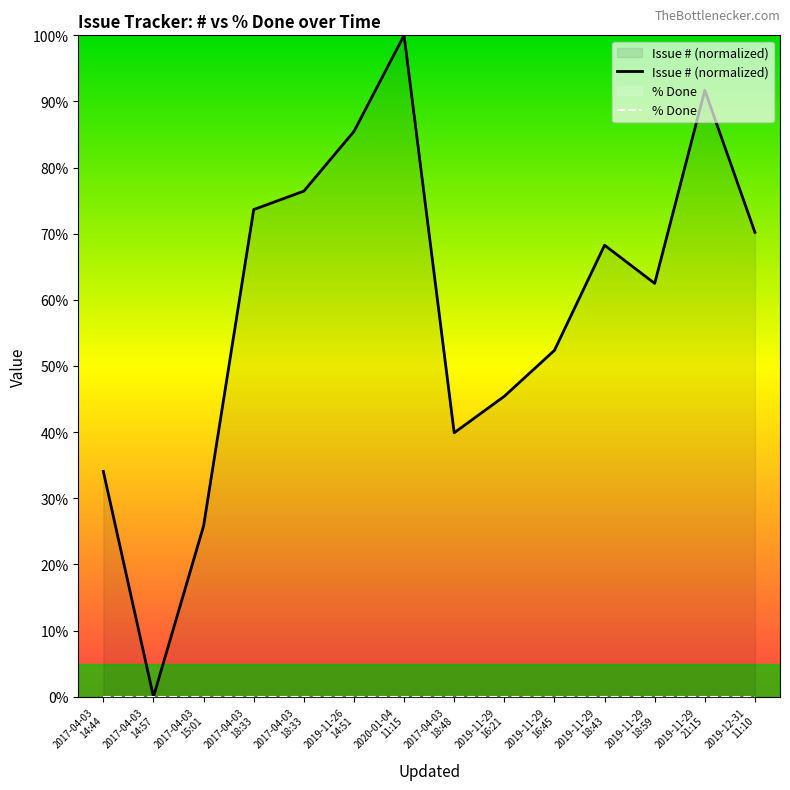

True or false: Issue # (normalized) has a value of 174.3 at 2020-01-04
11:15.

False